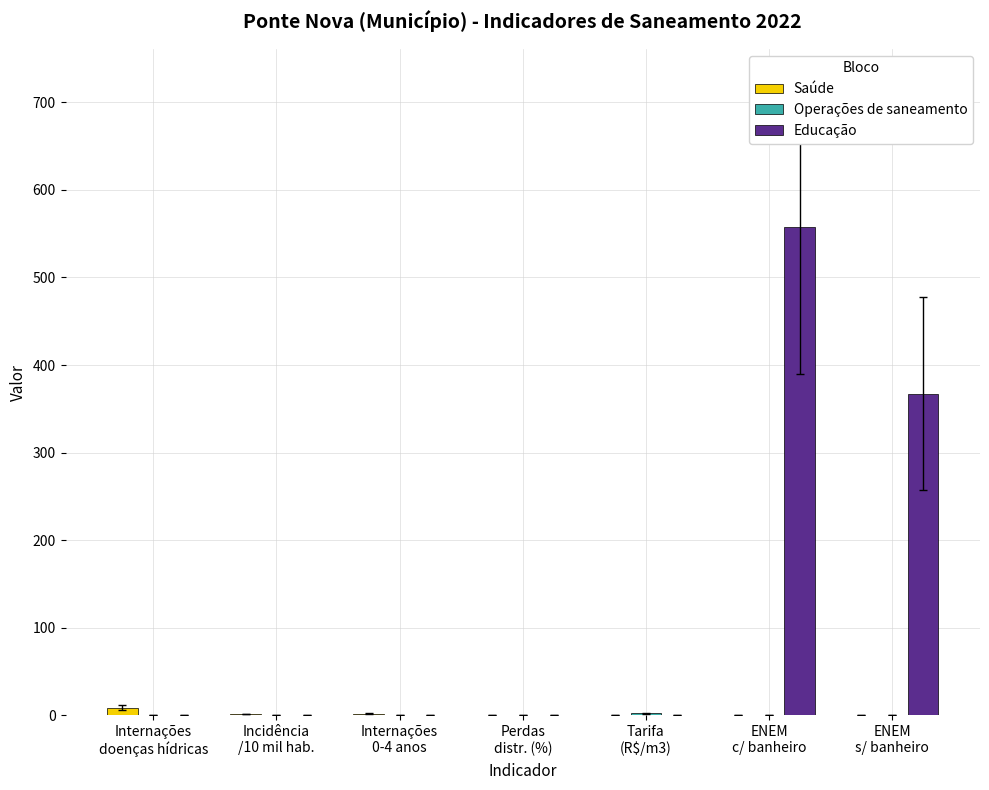

Are the bars grouped side by side (vs. stacked)?

Yes